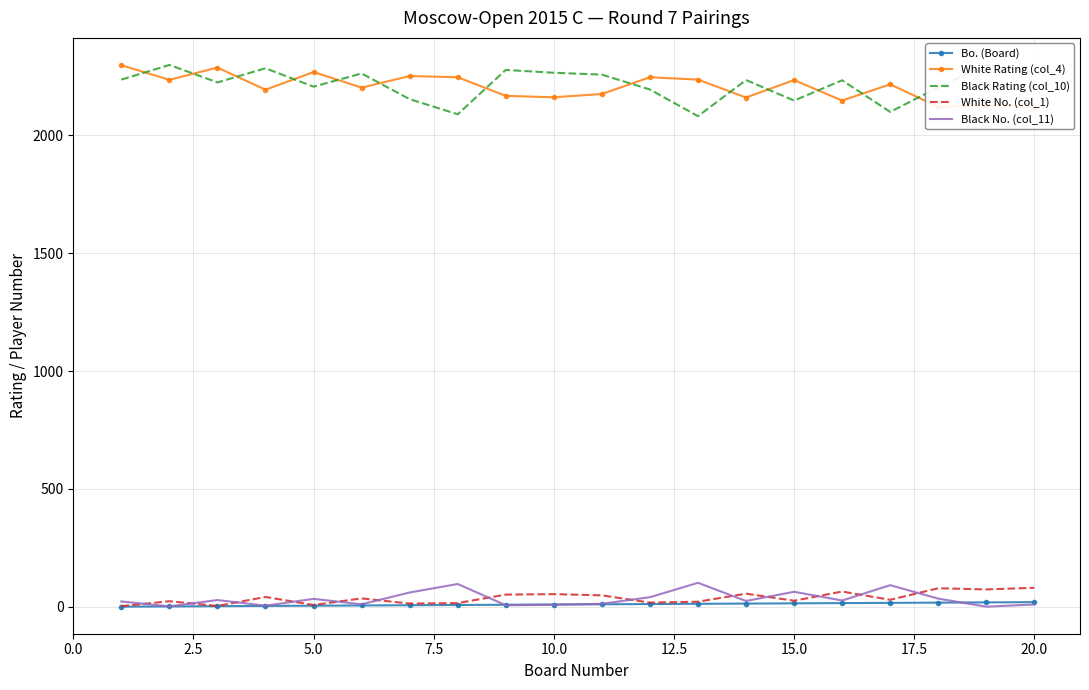

True or false: White Rating (col_4) and White No. (col_1) intersect in this chart.

False